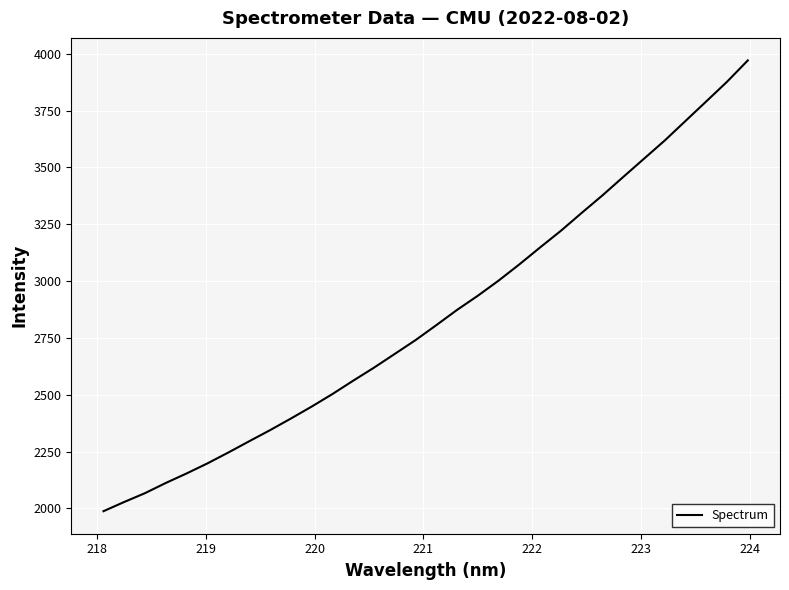

What is the difference between the maximum and minimum values?

1983.8